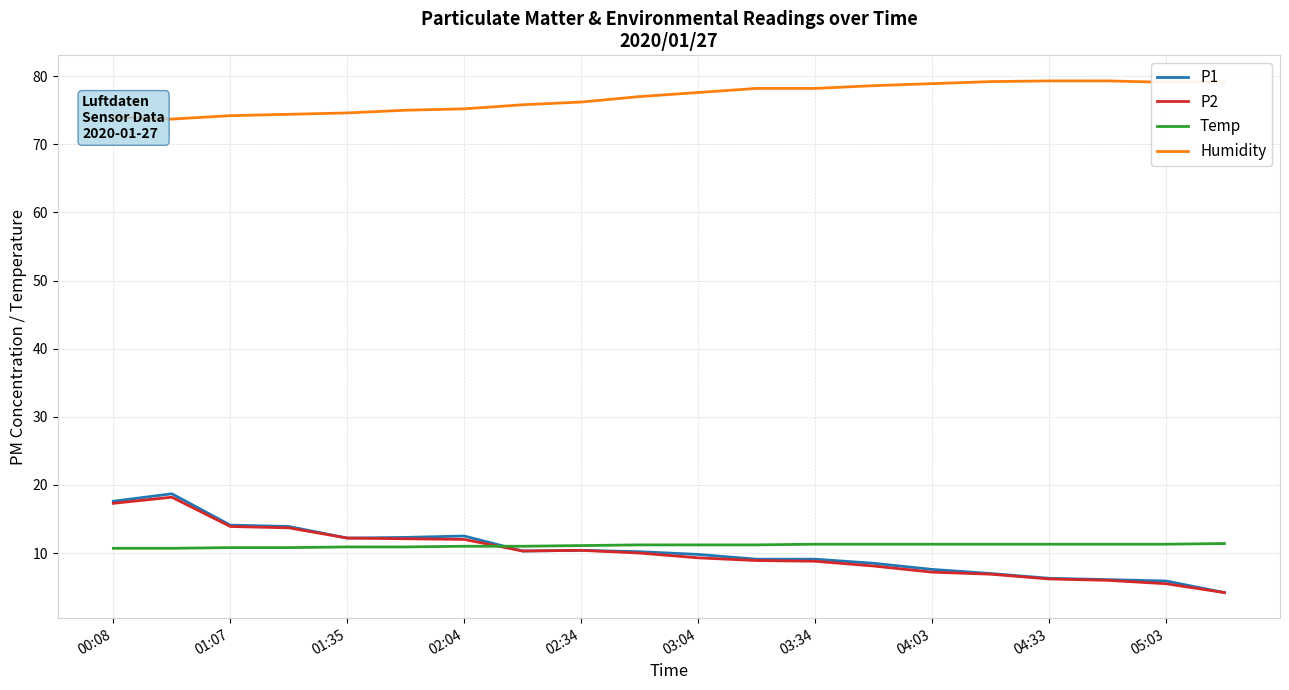

True or false: P1 and Humidity cross at least once.

False